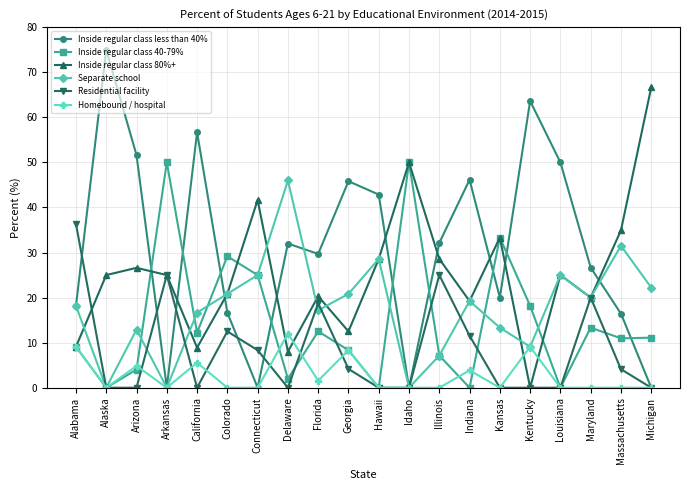

What value does the Inside regular class 80%+ series have at Michigan?

66.7